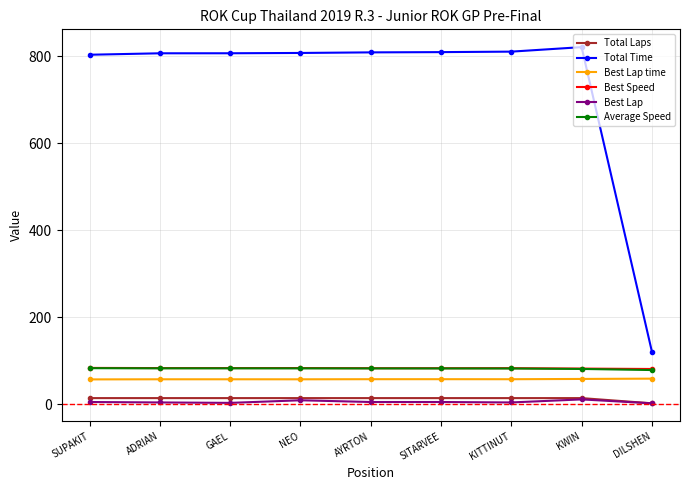

At which label does Best Speed first exceed 82?

SUPAKIT